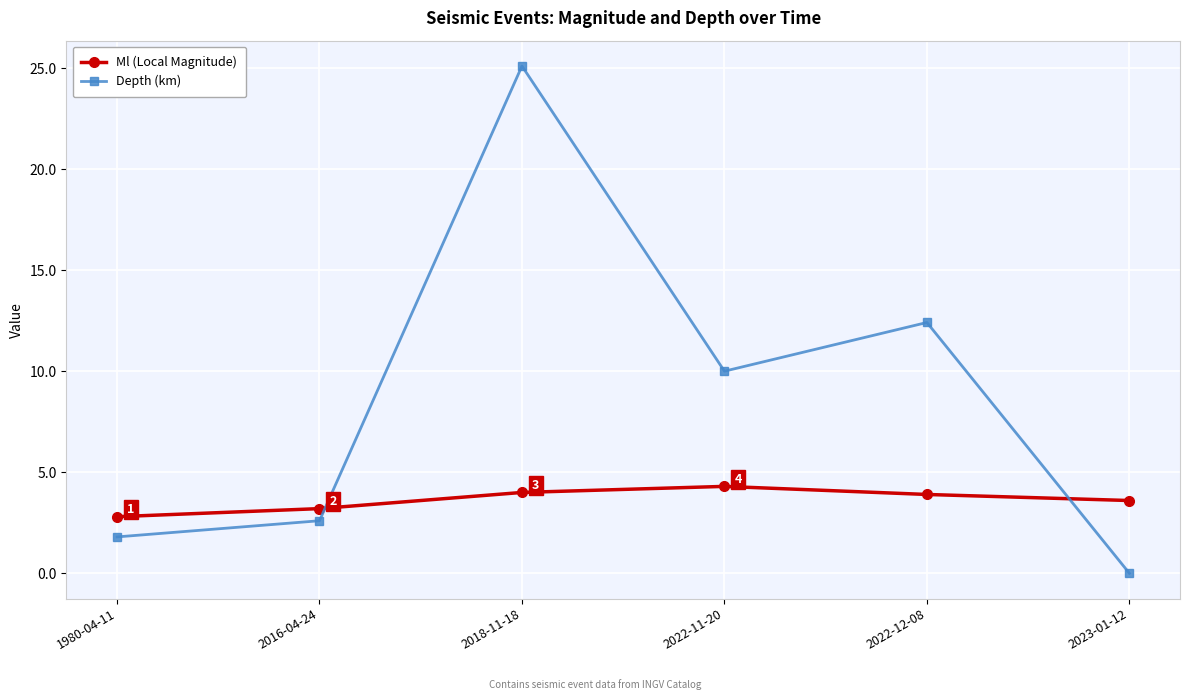

Rank the series by their maximum value, from highest to lowest.

Depth (km), Ml (Local Magnitude)